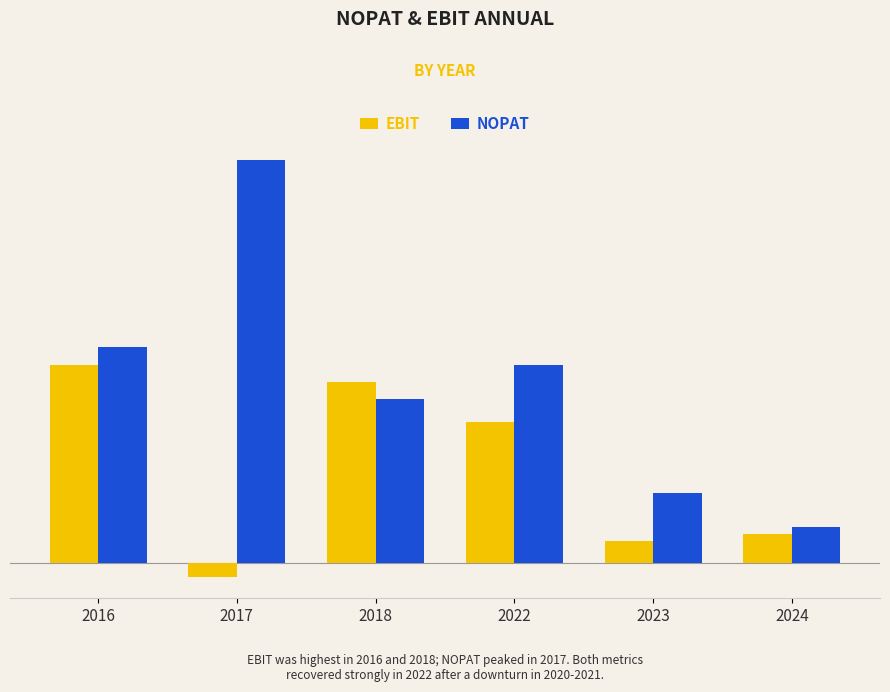

At which category does the chart reach its peak across all series?

2017